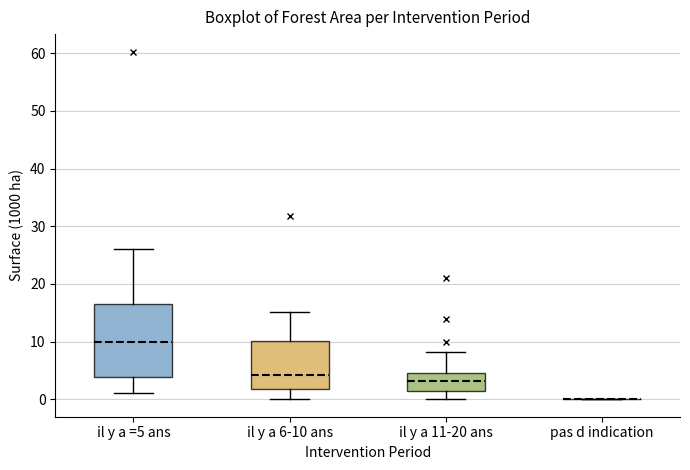

Reading left to right, transcribe this box plot: for each box, give where its median line is, the range the box spans, and where its two whiskers end, as read against the y-axis. The values are not printed on the chart, so give them approximately, as read against the axis.

il y a =5 ans: median 10, box 4 to 17, whiskers 1 to 26
il y a 6-10 ans: median 4, box 2 to 10, whiskers 0 to 15
il y a 11-20 ans: median 3, box 1 to 5, whiskers 0 to 8
pas d indication: box collapsed to a line at 0, whiskers 0 to 0